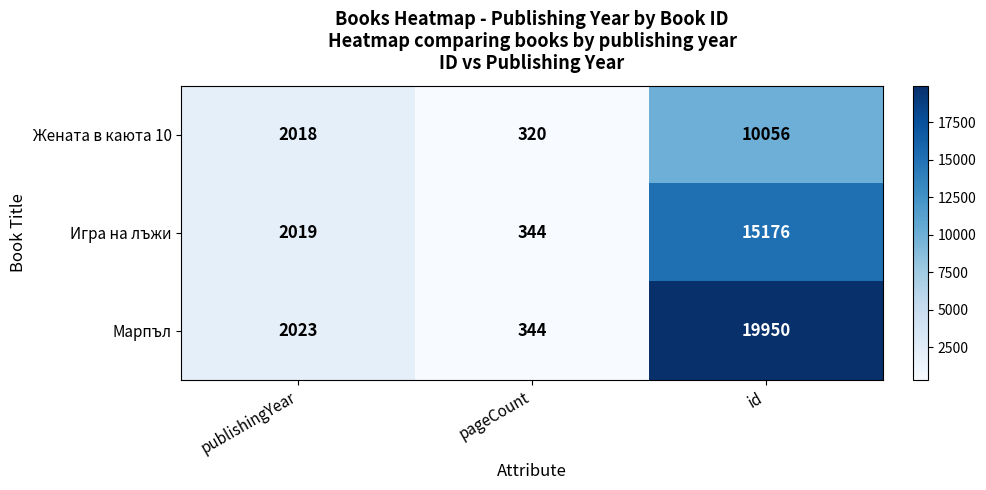

Which series changed the most between publishingYear and pageCount?

Жената в каюта 10